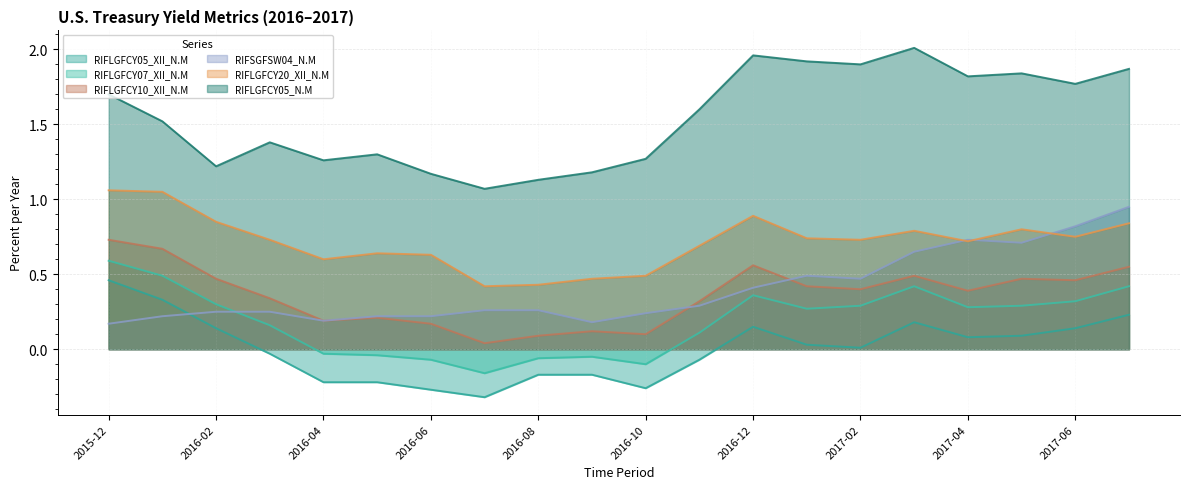

How many lines are shown in the chart?

6